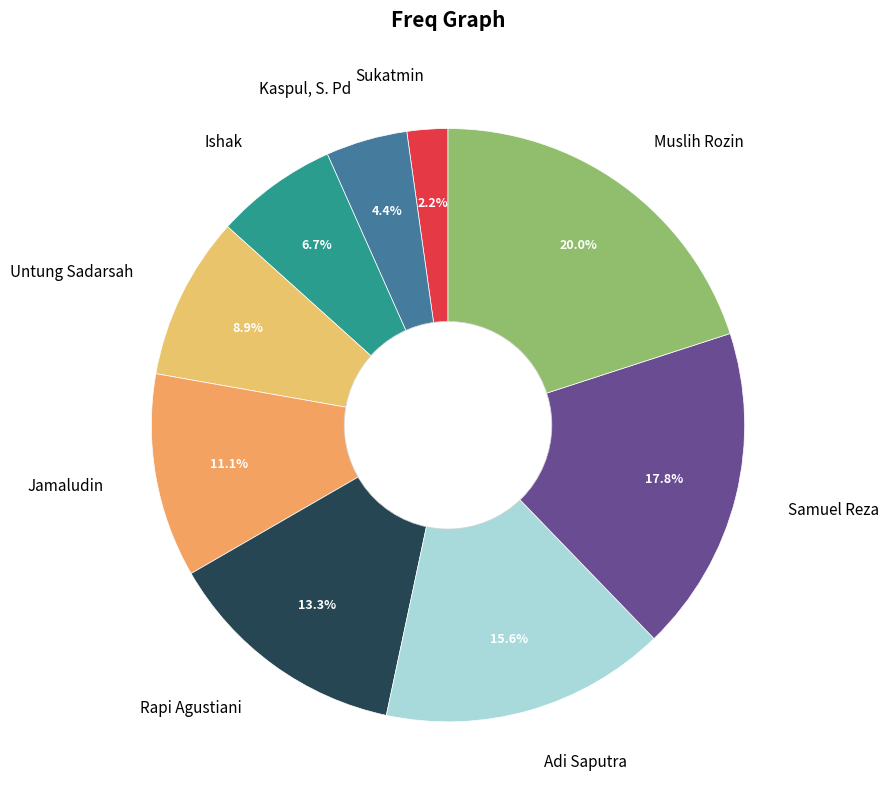

How many segments does this pie chart have?

9